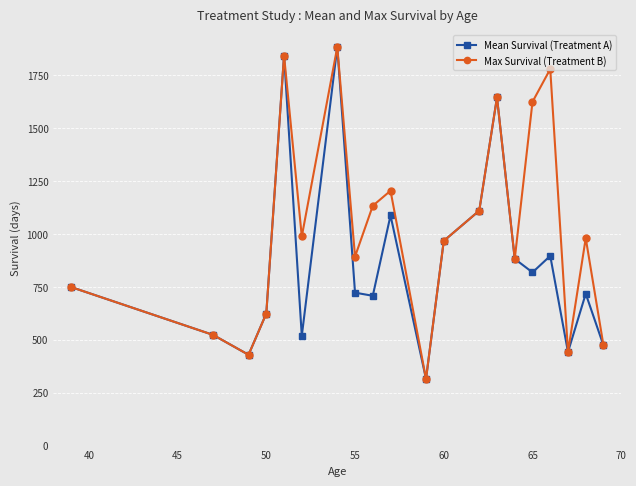

Which series has the largest total across all categories?

Max Survival (Treatment B)